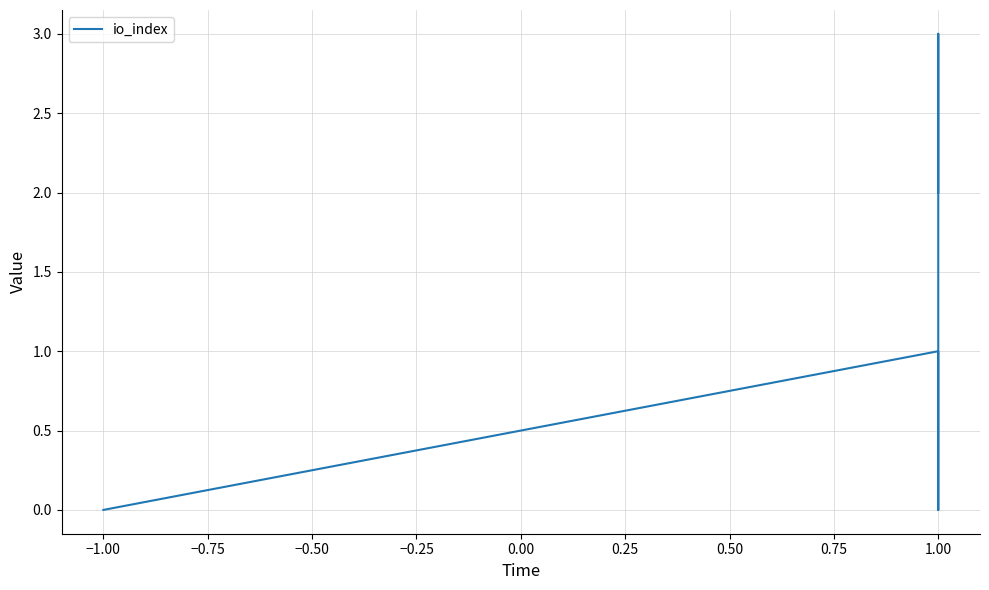

How many positive values are there?

3